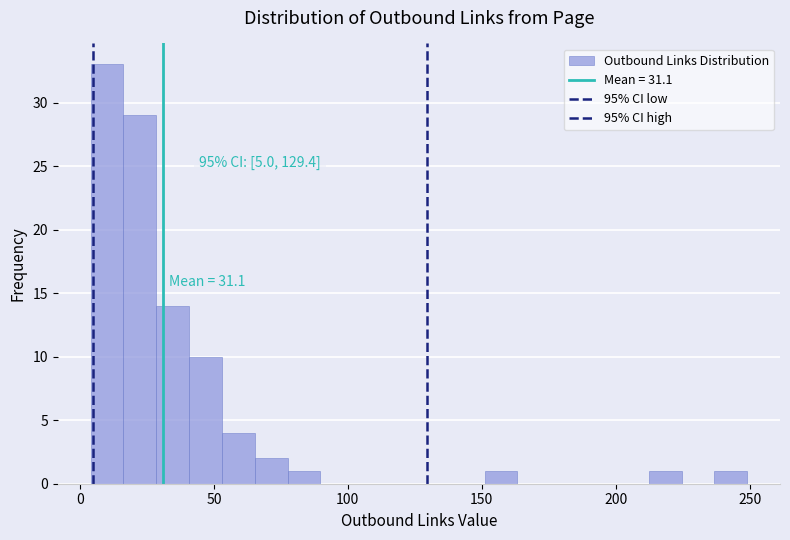

Around what value on the x-axis is the tallest bar? Give the approximate position of its centre, as read against the axis.

10